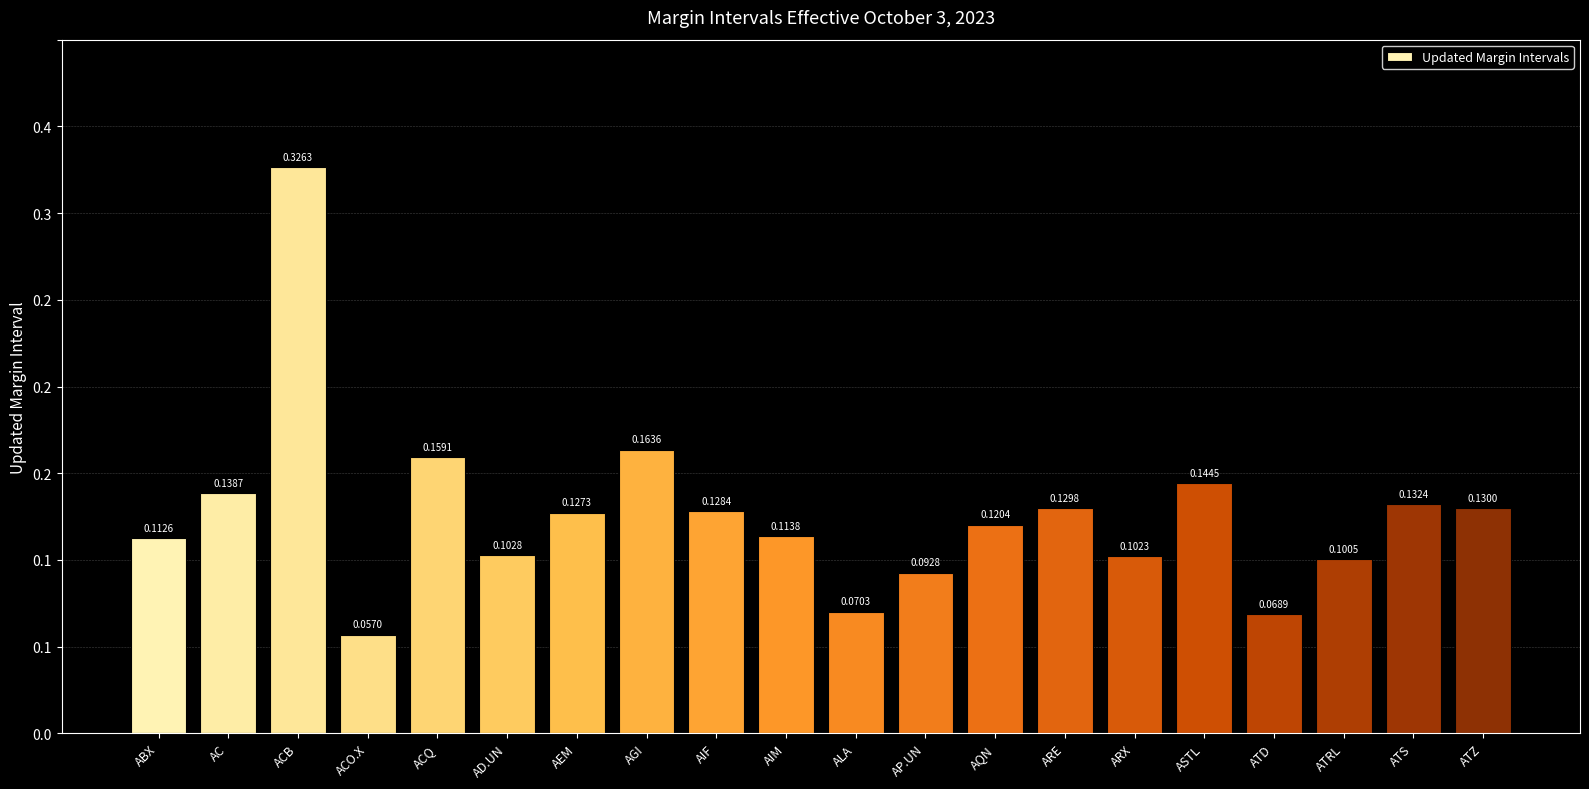

Reading left to right, what are all the values shown in this chart?

ABX=0.1	AC=0.1	ACB=0.3	ACO.X=0.1	ACQ=0.2	AD.UN=0.1	AEM=0.1	AGI=0.2	AIF=0.1	AIM=0.1	ALA=0.1	AP.UN=0.1	AQN=0.1	ARE=0.1	ARX=0.1	ASTL=0.1	ATD=0.1	ATRL=0.1	ATS=0.1	ATZ=0.1